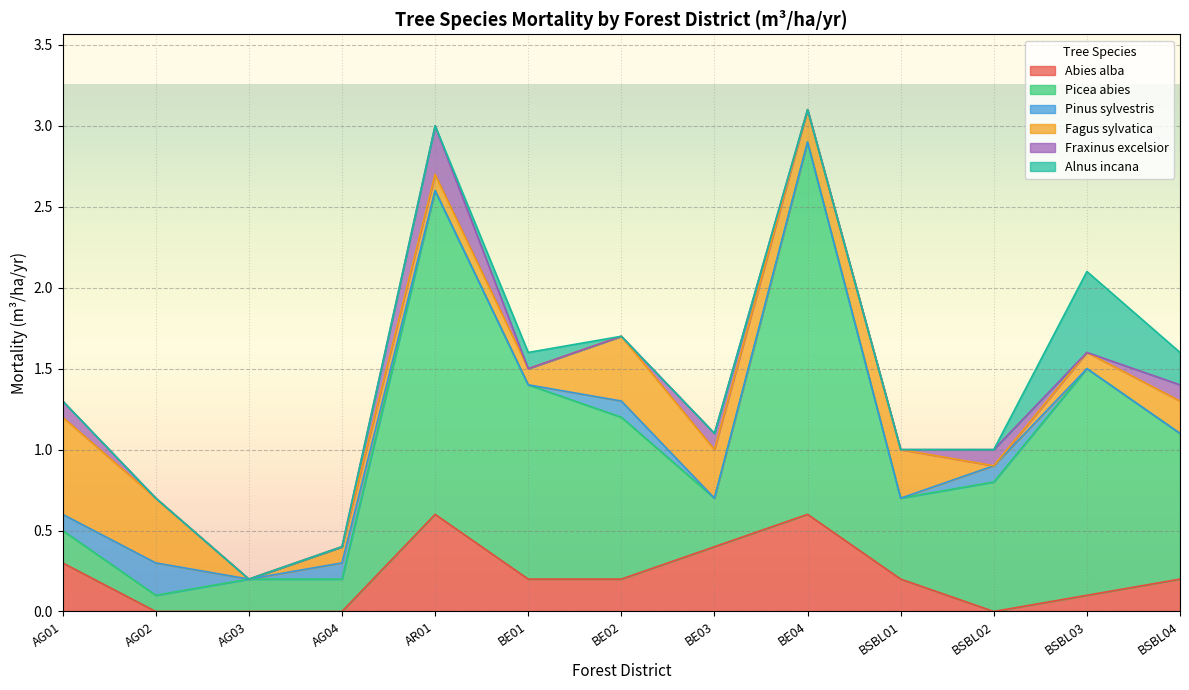

True or false: Abies alba has a value of 0.0 at AG02.

True